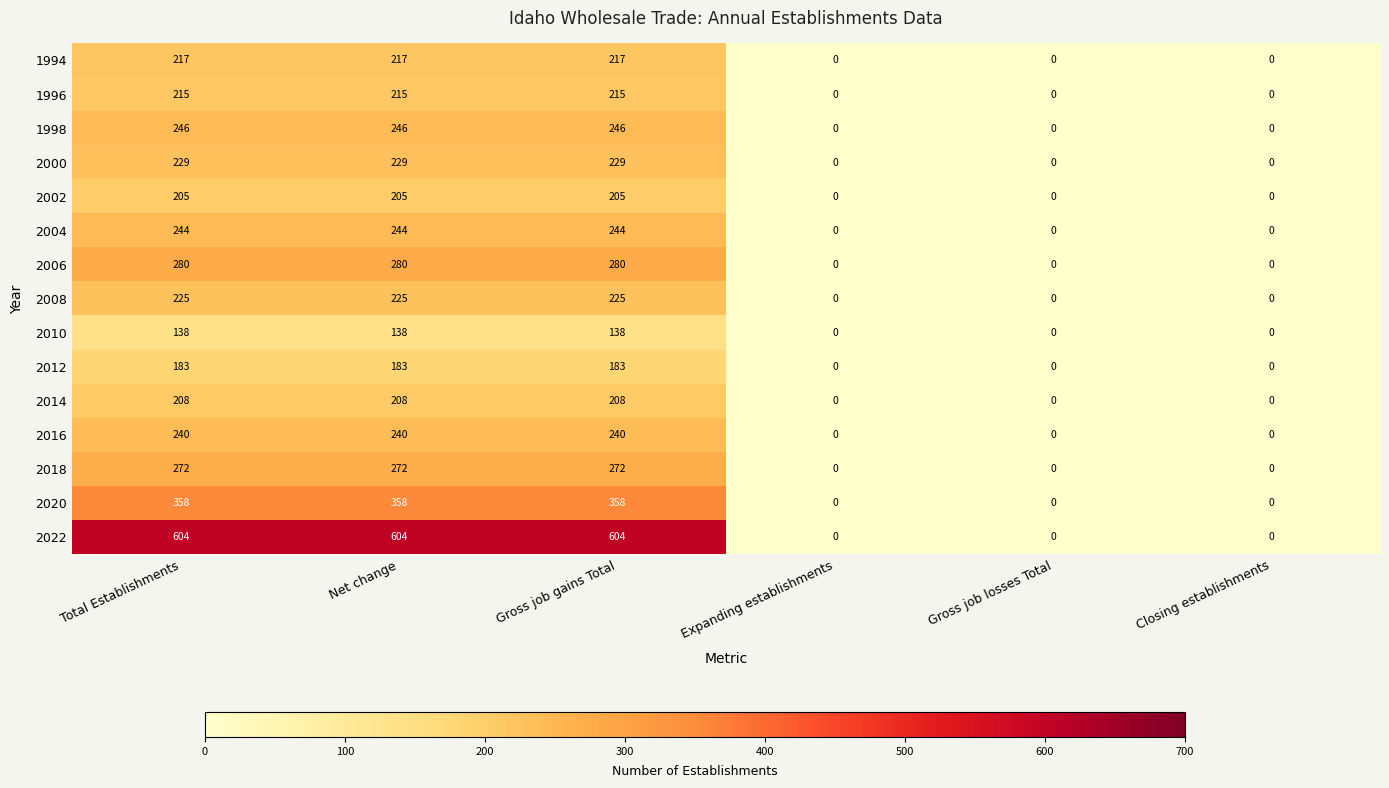

How many data points does each series have?

6